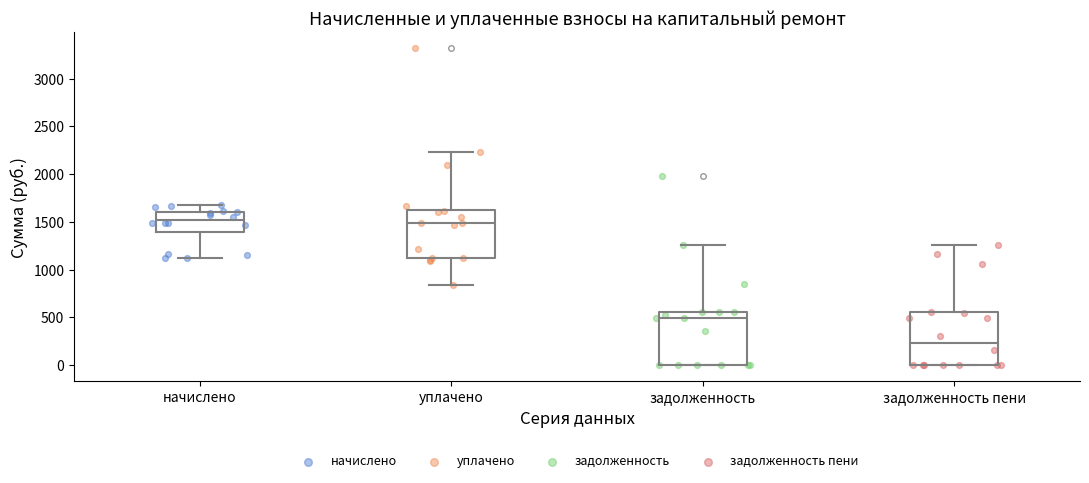

Reading left to right, transcribe this box plot: for each box, give where its median line is, the range the box spans, and where its two whiskers end, as read against the y-axis. The values are not printed on the chart, so give them approximately, as read against the axis.

начислено: median 1500, box 1400 to 1600, whiskers 1100 to 1700
уплачено: median 1500, box 1100 to 1600, whiskers 850 to 2250
задолженность: median 500, box 0 to 550, whiskers 0 to 1250
задолженность пени: median 250, box 0 to 550, whiskers 0 to 1250